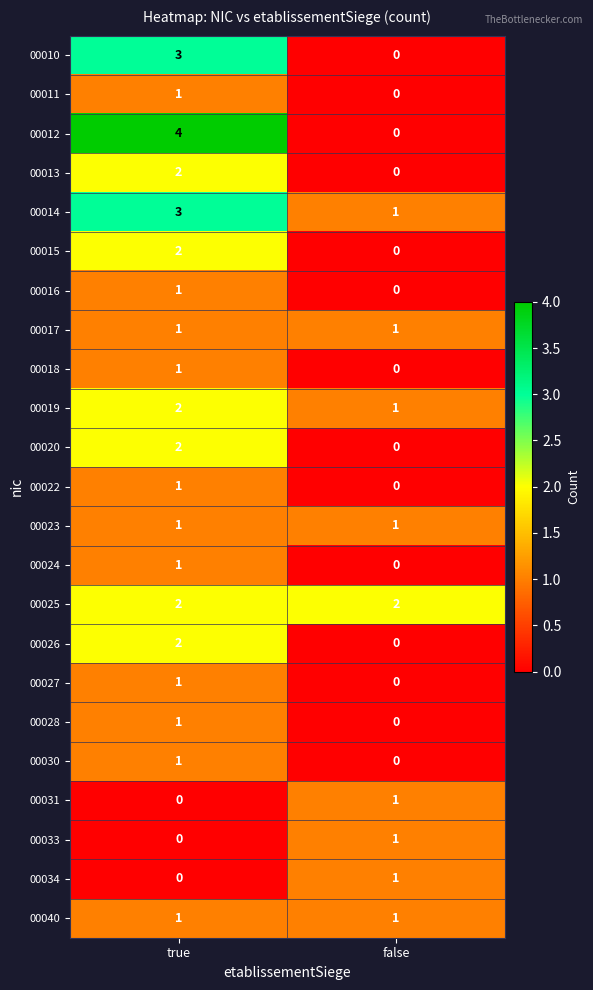

What is the difference between the 00012 values at true and false?

4